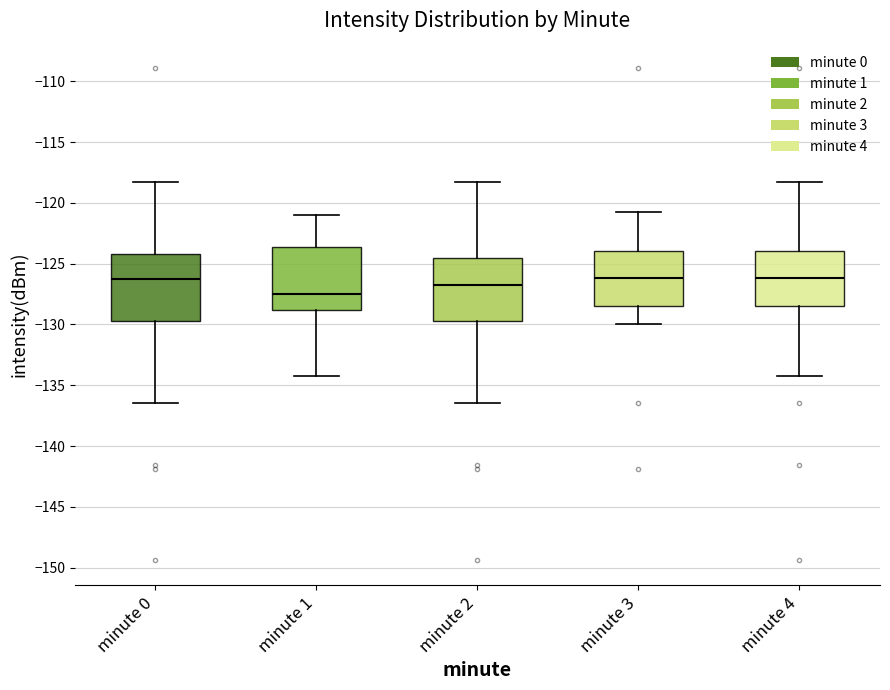

Which box's median line is the lowest?

minute 1